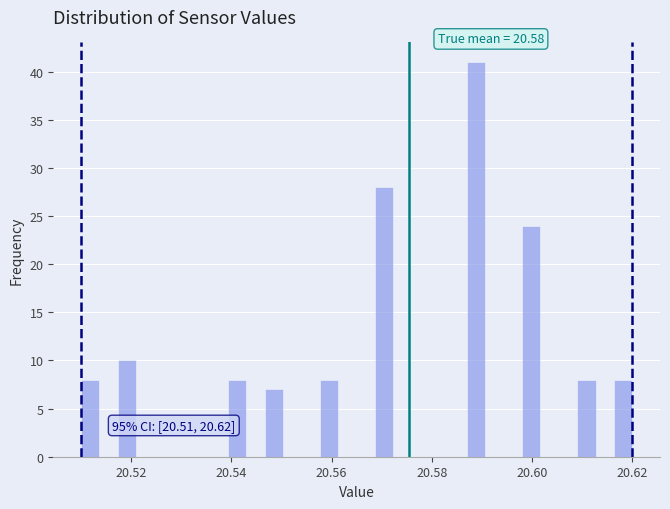

Around what value on the x-axis is the tallest bar? Give the approximate position of its centre, as read against the axis.

20.588